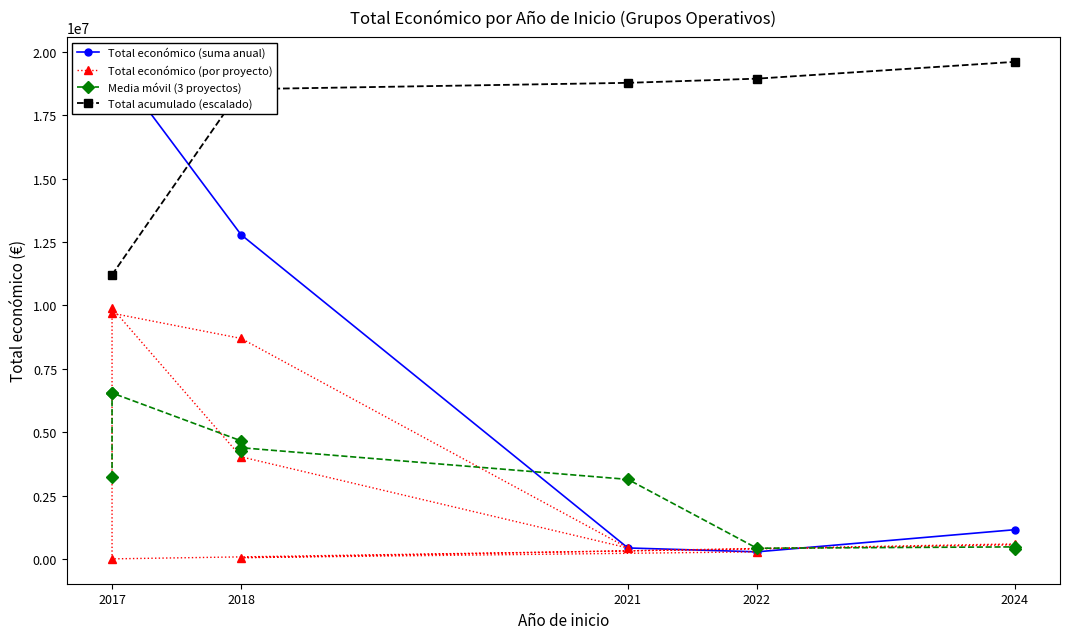

What is the sum of all values?

34286051